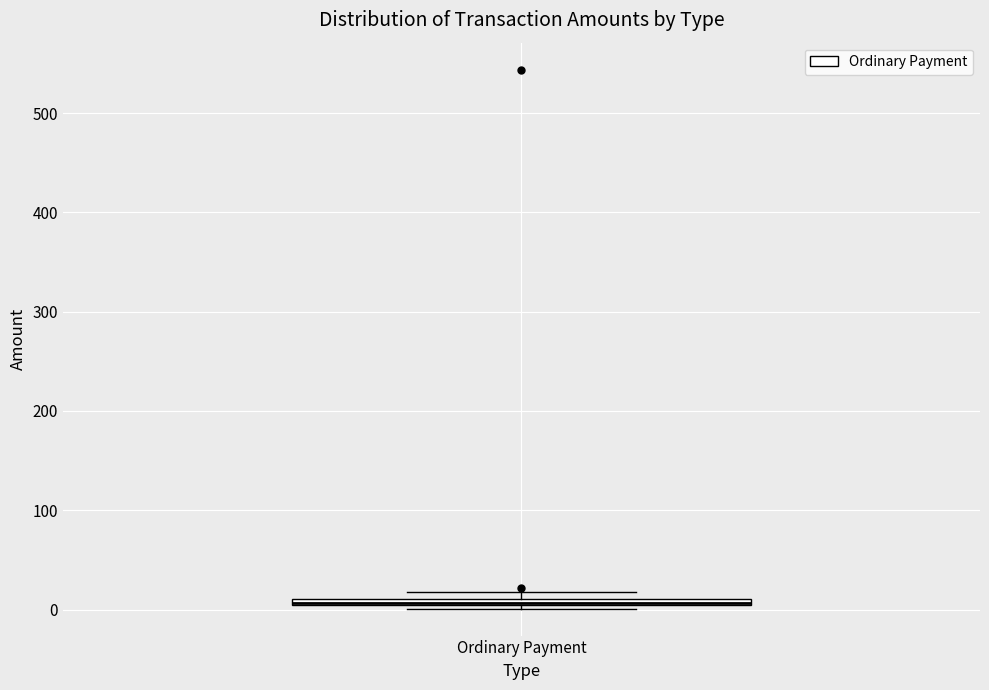

Where is the upper edge of the box for Ordinary Payment on the y-axis? The values are not printed on the chart, so give them approximately, as read against the axis.

10